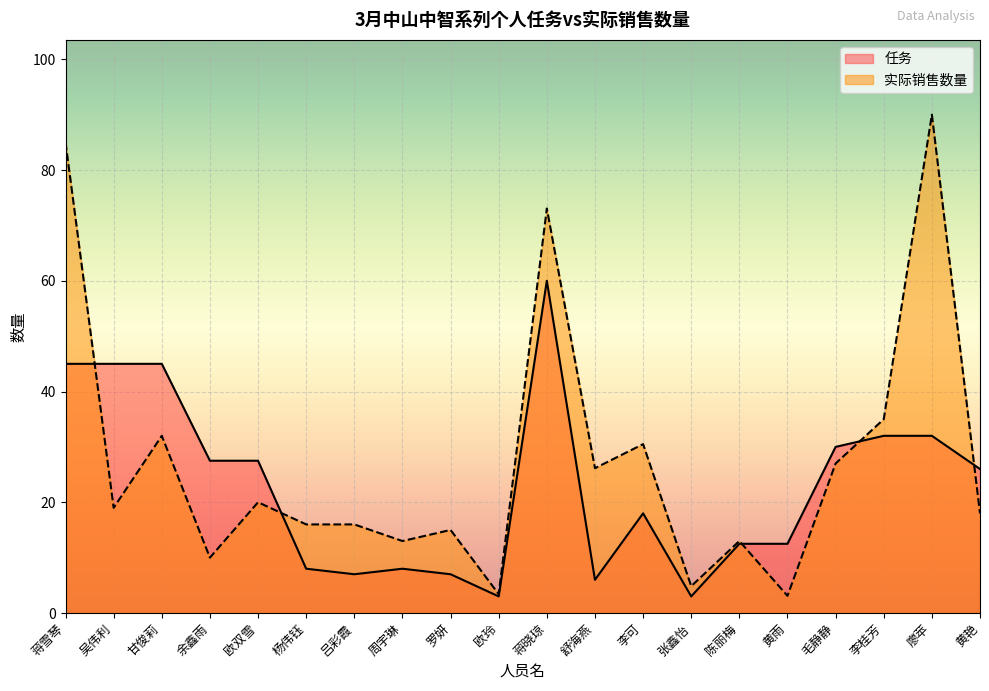

Where do 任务 and 实际销售数量 first cross each other?

蒋雪琴 and 吴伟利